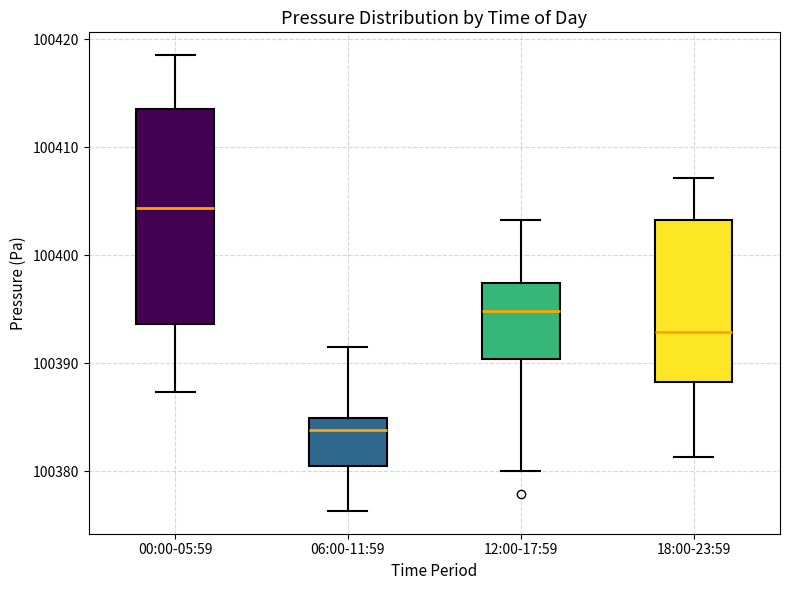

Reading left to right, transcribe this box plot: for each box, give where its median line is, the range the box spans, and where its two whiskers end, as read against the y-axis. The values are not printed on the chart, so give them approximately, as read against the axis.

00:00-05:59: median 100404, box 100394 to 100414, whiskers 100387 to 100419
06:00-11:59: median 100384, box 100380 to 100385, whiskers 100376 to 100392
12:00-17:59: median 100395, box 100390 to 100397, whiskers 100380 to 100403
18:00-23:59: median 100393, box 100388 to 100403, whiskers 100381 to 100407